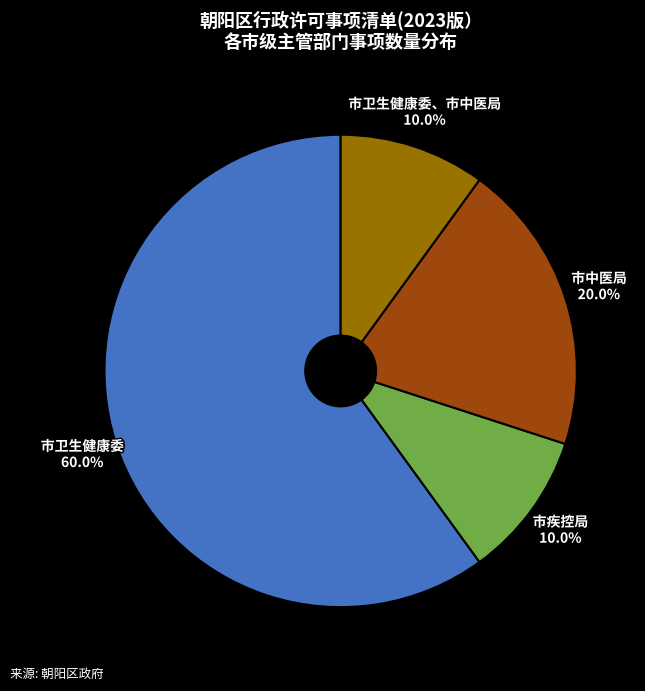

To the nearest percent, what is the difference between the 市卫生健康委、市中医局 and 市中医局 slice percentages?

10%